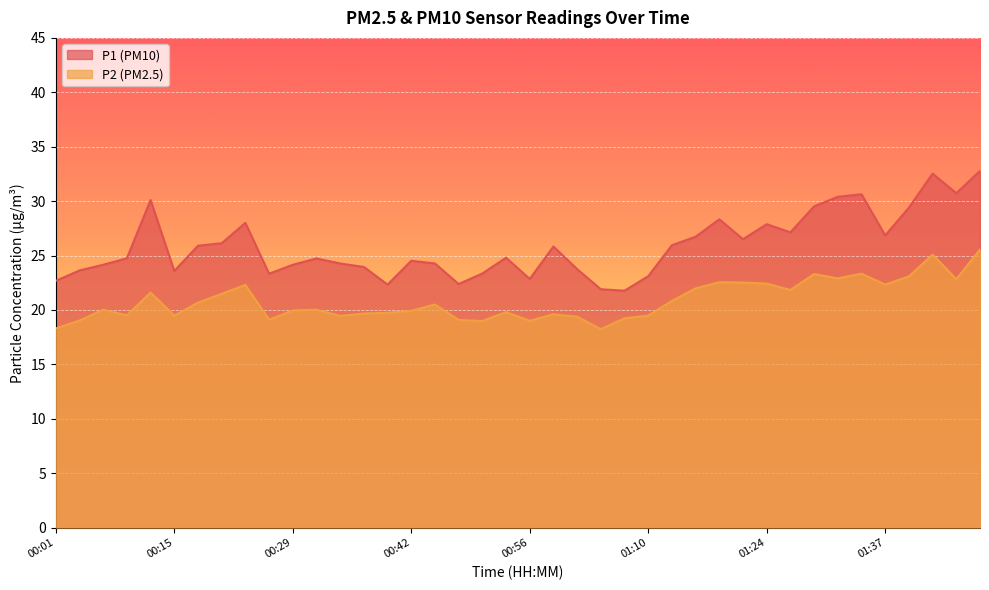

Where is the first local minimum for P1?

00:15